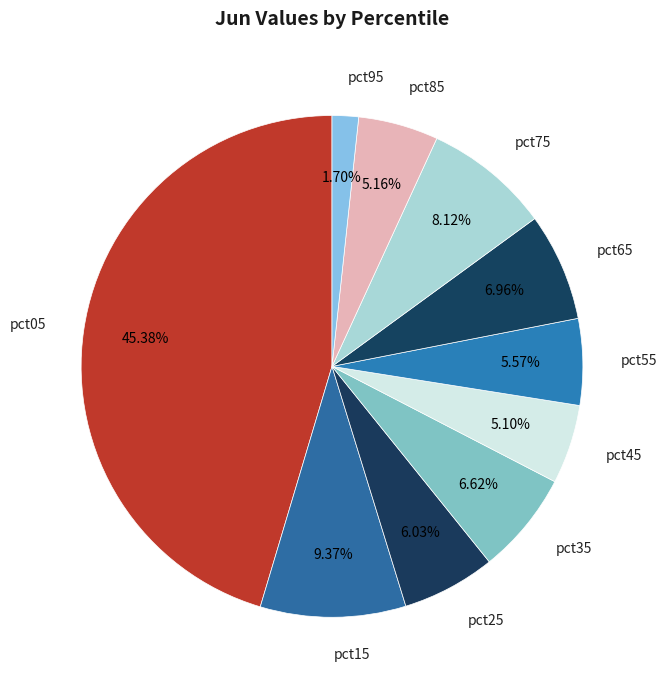

Rank the categories by value from lowest to highest.

pct95, pct45, pct85, pct55, pct25, pct35, pct65, pct75, pct15, pct05